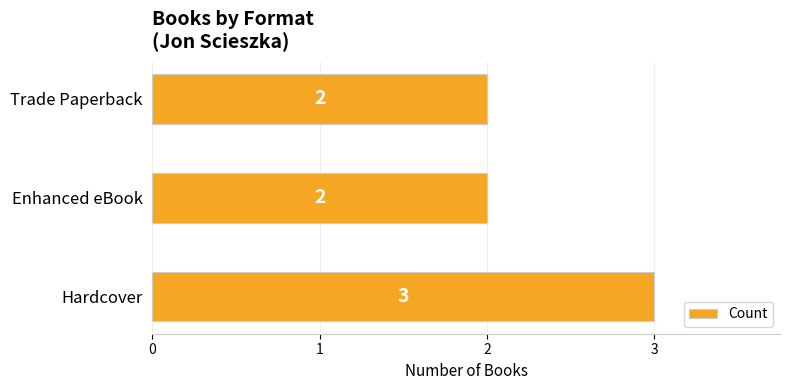

Reading top to bottom, extract all data points from this chart.

Trade Paperback=2	Enhanced eBook=2	Hardcover=3